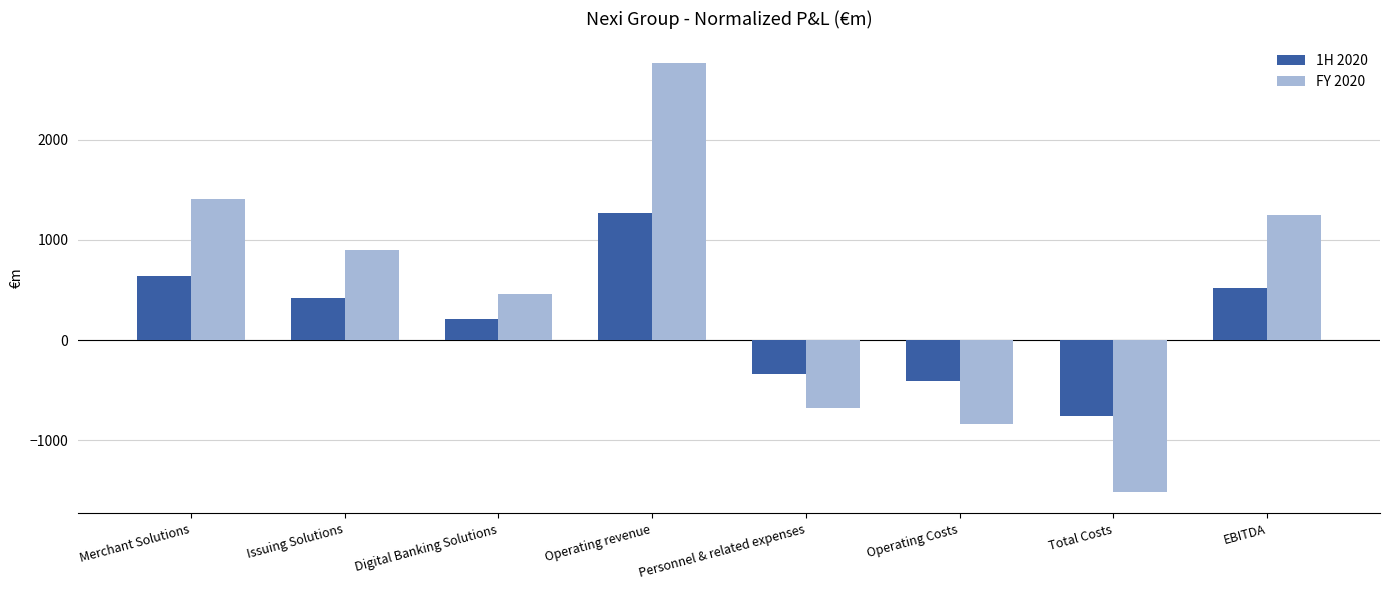

How many bars are there in total?

16